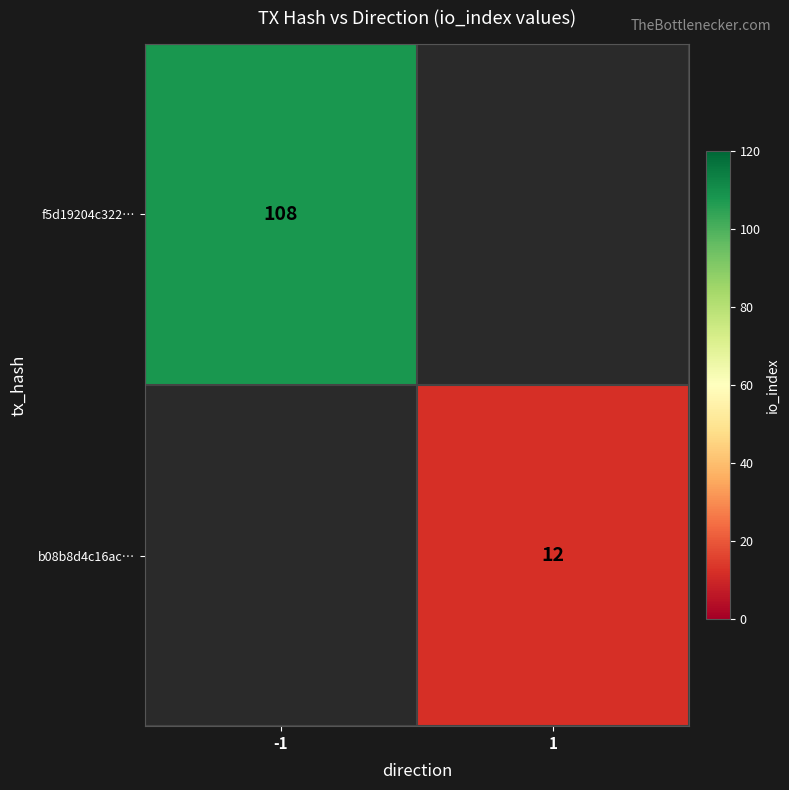

How many data points does each series have?

2